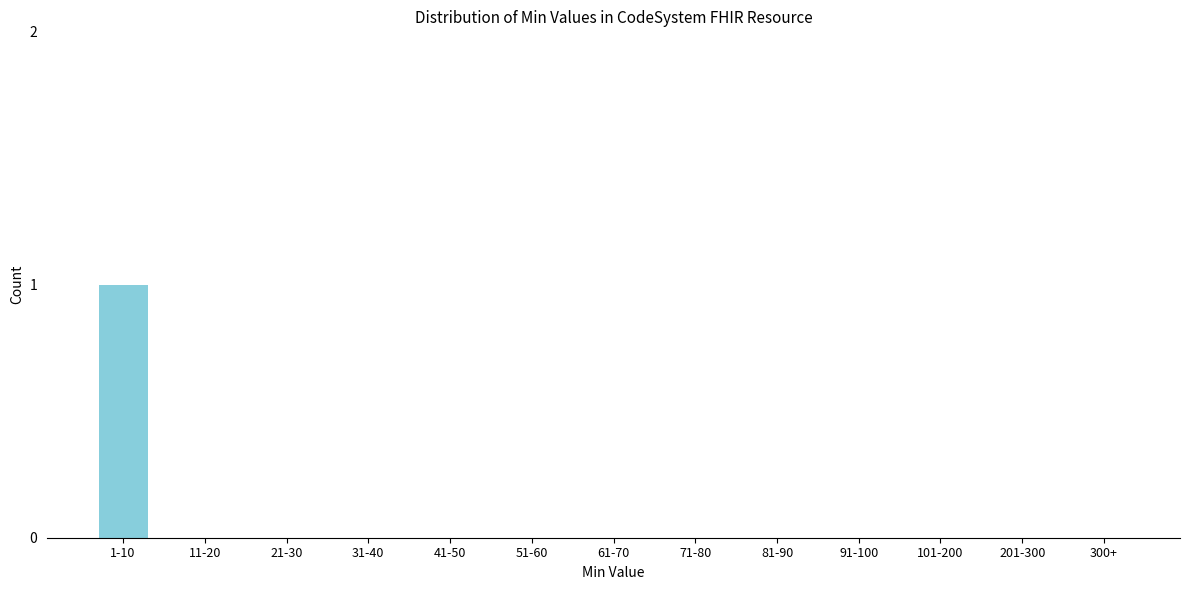

Reading left to right, extract all data points from this chart.

1-10=1	11-20=0	21-30=0	31-40=0	41-50=0	51-60=0	61-70=0	71-80=0	81-90=0	91-100=0	101-200=0	201-300=0	300+=0